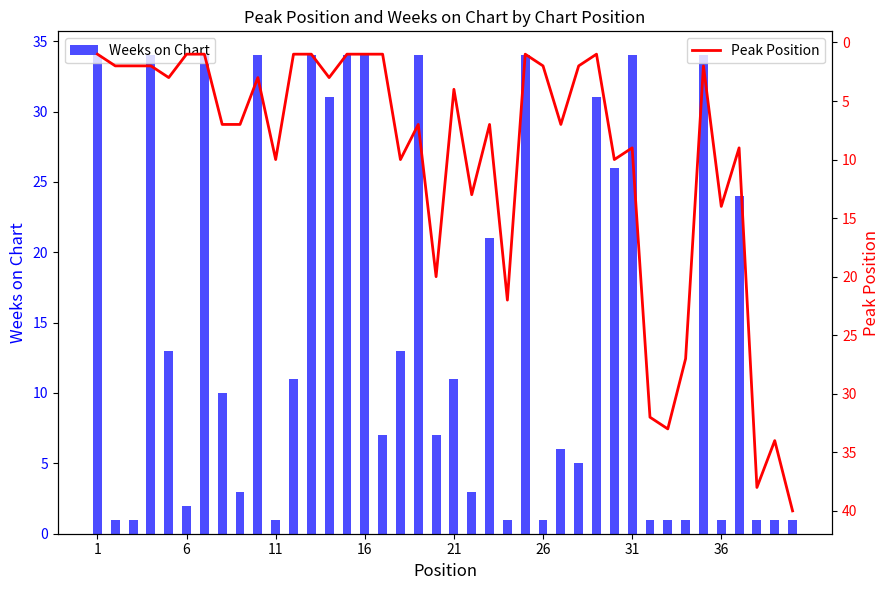

What is the average value of the Weeks on Chart series?

15